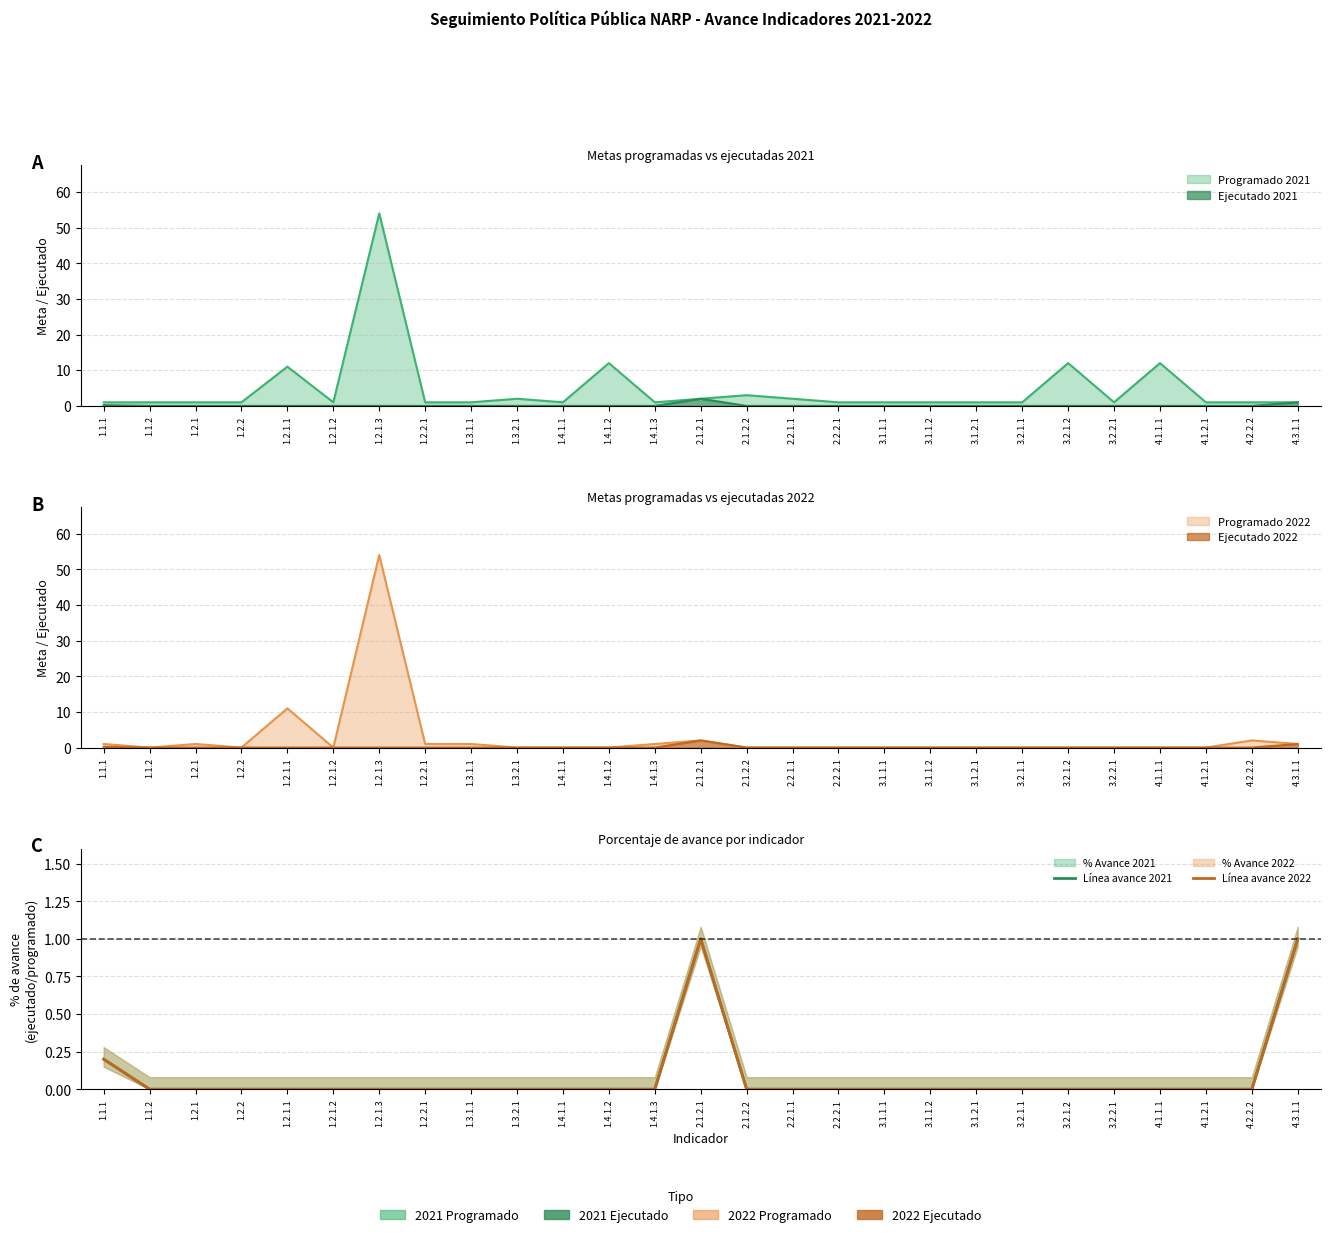

Reading left to right, extract all data points from this chart.

Línea avance 2021: 1.1.1=0.2	1.1.2=0.0	1.2.1=0.0	1.2.2=0.0	1.2.1.1=0.0	1.2.1.2=0.0	1.2.1.3=0.0	1.2.2.1=0.0	1.3.1.1=0.0	1.3.2.1=0.0	1.4.1.1=0.0	1.4.1.2=0.0	1.4.1.3=0.0	2.1.2.1=1.0	2.1.2.2=0.0	2.2.1.1=0.0	2.2.2.1=0.0	3.1.1.1=0.0	3.1.1.2=0.0	3.1.2.1=0.0	3.2.1.1=0.0	3.2.1.2=0.0	3.2.2.1=0.0	4.1.1.1=0.0	4.1.2.1=0.0	4.2.2.2=0.0	4.3.1.1=1.0
Línea avance 2022: 1.1.1=0.2	1.1.2=0.0	1.2.1=0.0	1.2.2=0.0	1.2.1.1=0.0	1.2.1.2=0.0	1.2.1.3=0.0	1.2.2.1=0.0	1.3.1.1=0.0	1.3.2.1=0.0	1.4.1.1=0.0	1.4.1.2=0.0	1.4.1.3=0.0	2.1.2.1=1.0	2.1.2.2=0.0	2.2.1.1=0.0	2.2.2.1=0.0	3.1.1.1=0.0	3.1.1.2=0.0	3.1.2.1=0.0	3.2.1.1=0.0	3.2.1.2=0.0	3.2.2.1=0.0	4.1.1.1=0.0	4.1.2.1=0.0	4.2.2.2=0.0	4.3.1.1=1.0